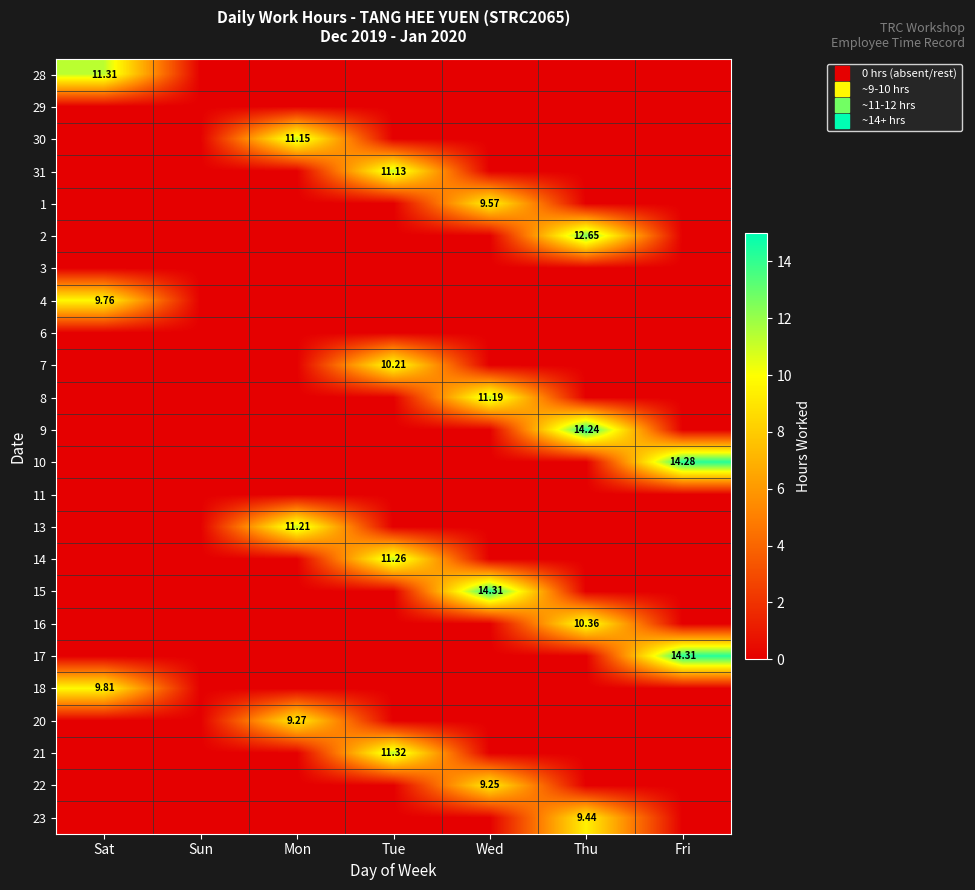

True or false: 18 has a value of -6.2 at Wed.

False